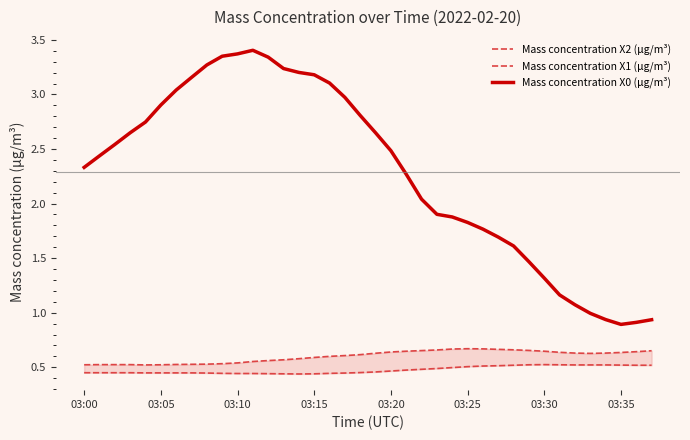

Where does the Mass concentration X0 (μg/m³) series first go above 2?

03:00